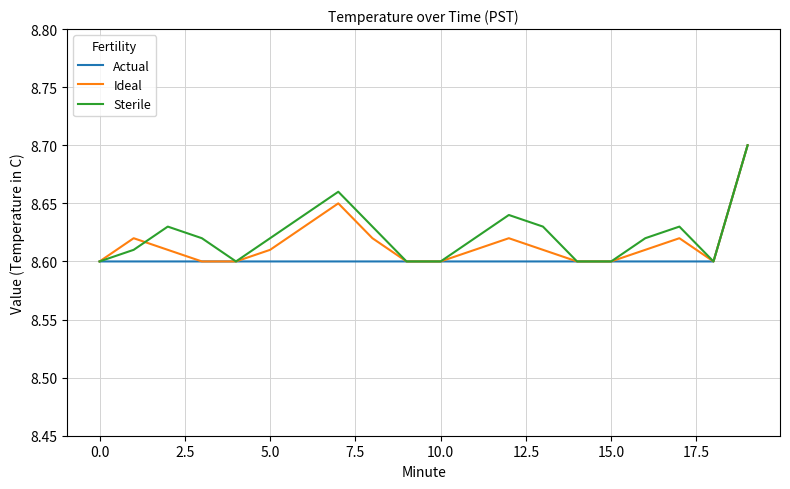

Is this an area chart (filled region under the line)?

No